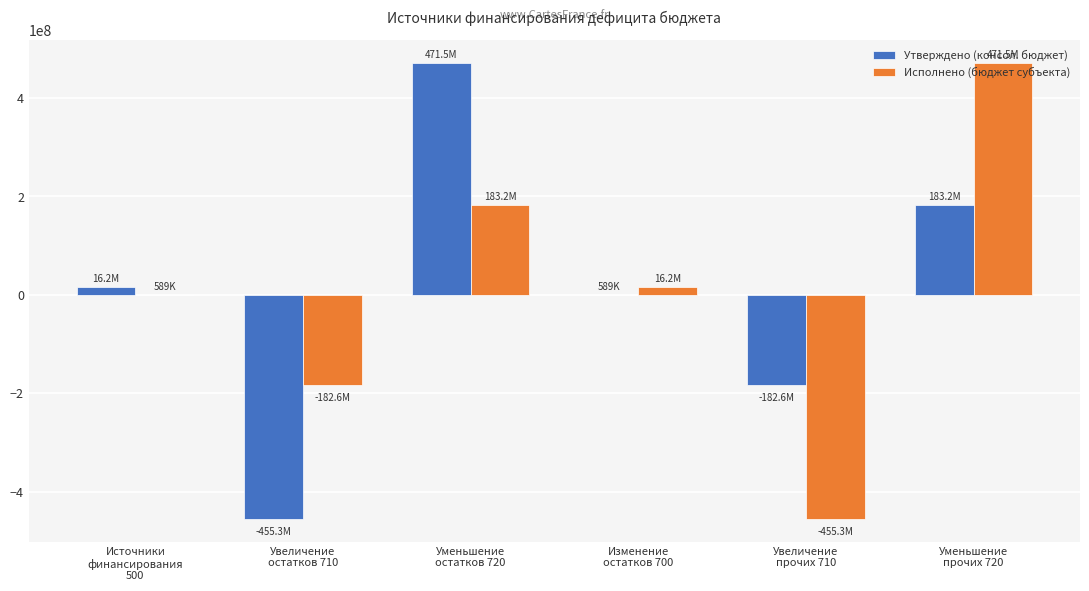

Are the bars horizontal?

No